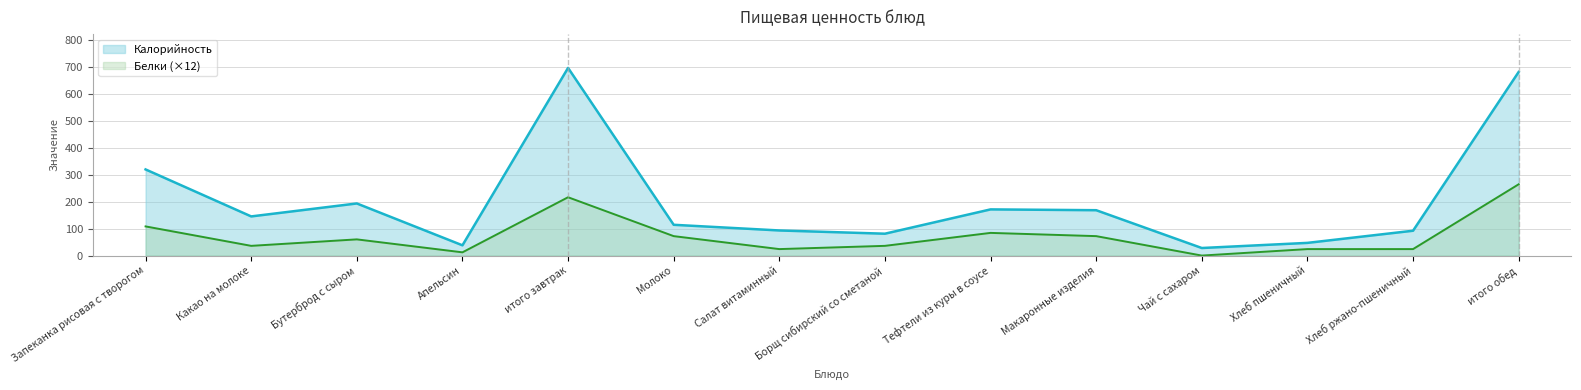

How many lines are shown in the chart?

2